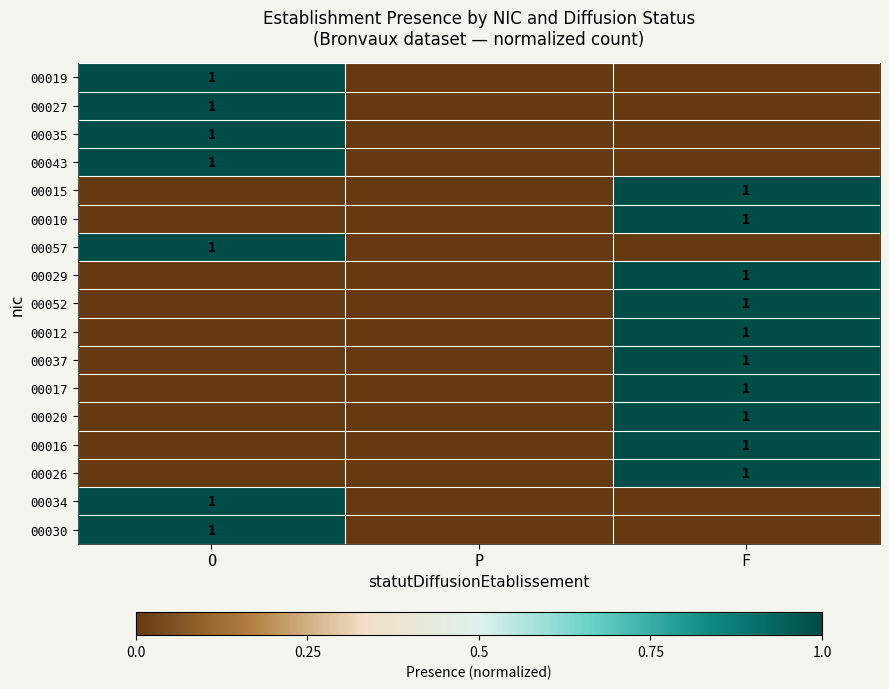

At how many categories does at least one series exceed 0?

2